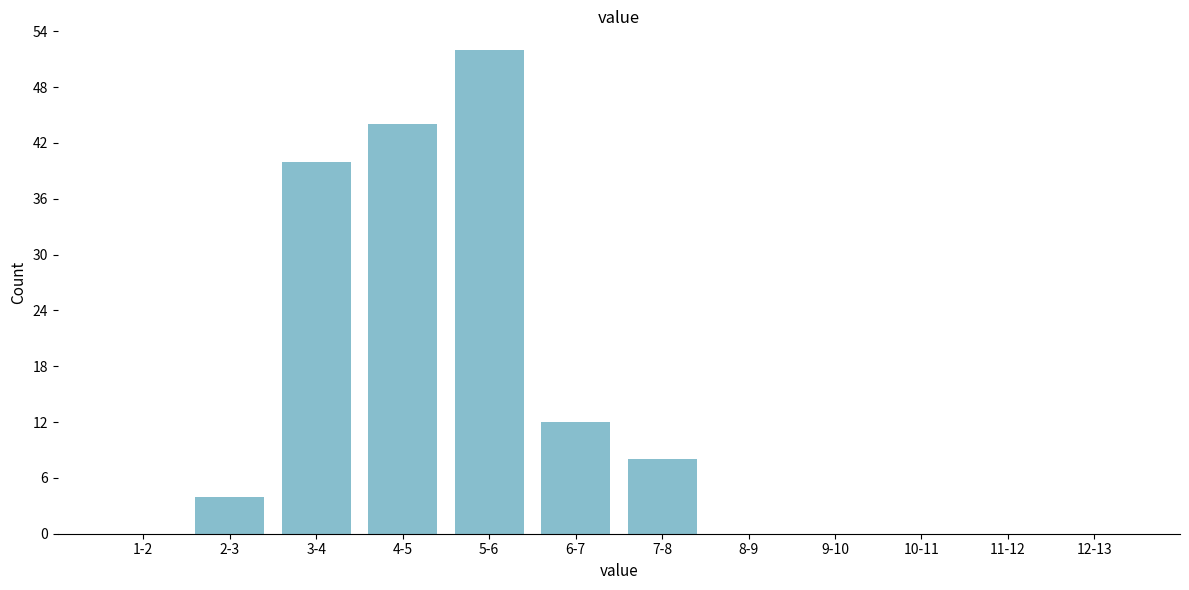

Reading right to left, list all the values displayed in this chart.

12-13=0	11-12=0	10-11=0	9-10=0	8-9=0	7-8=8	6-7=12	5-6=52	4-5=44	3-4=40	2-3=4	1-2=0